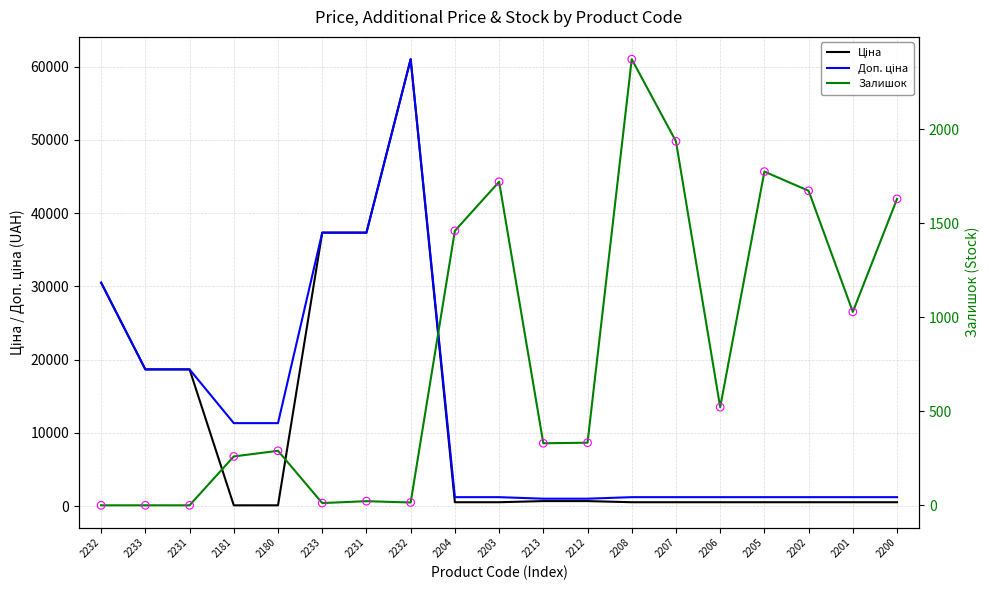

Which series has the largest total across all categories?

Доп. ціна